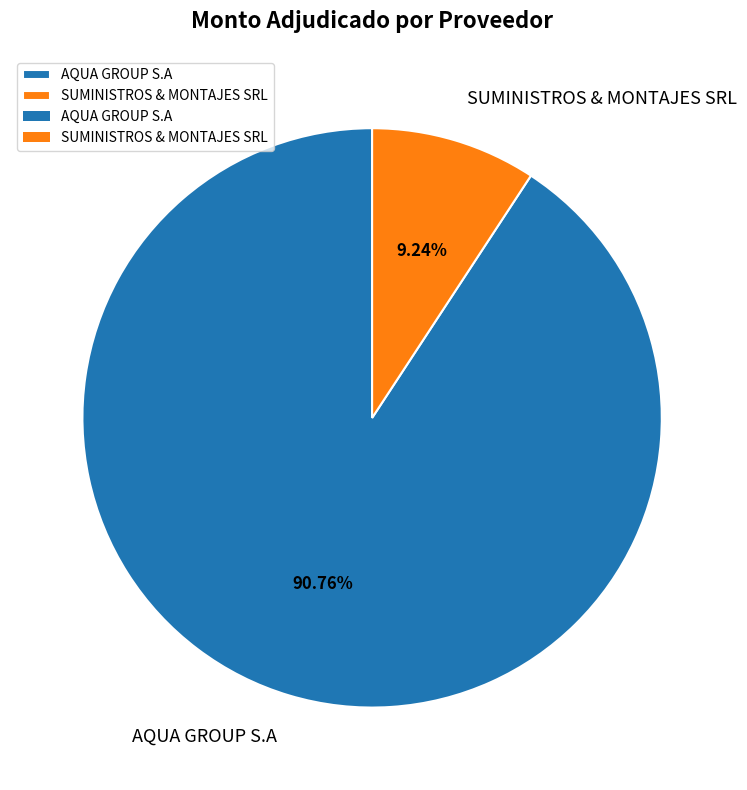

To the nearest percent, what percentage of the pie is SUMINISTROS & MONTAJES SRL?

9%